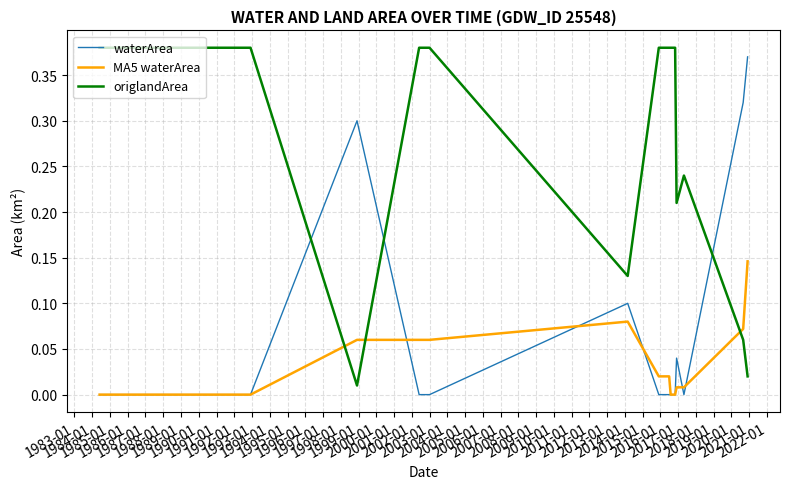

Count the number of data series in this chart.

3